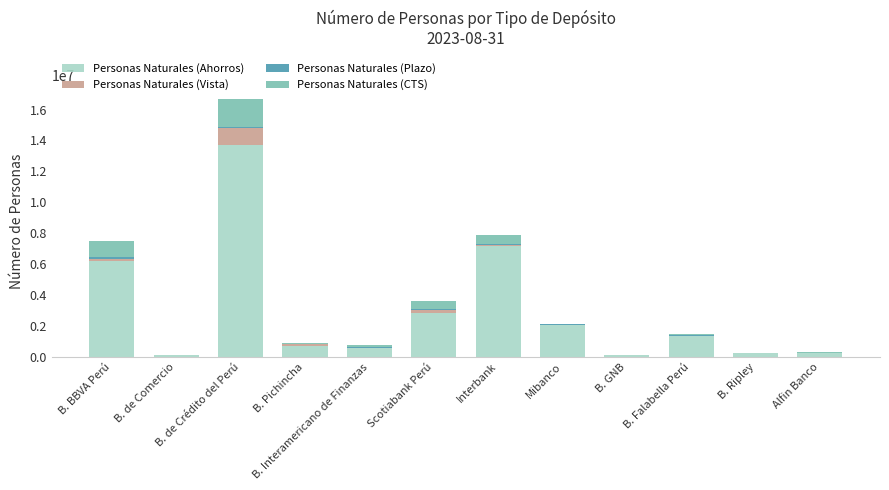

Is it true that Personas Naturales (Ahorros) equals 739347 at B. Pichincha?

True